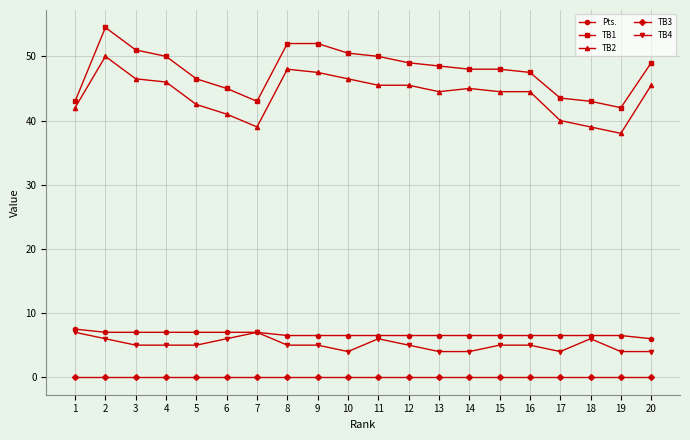

Which series has the largest total across all categories?

TB1